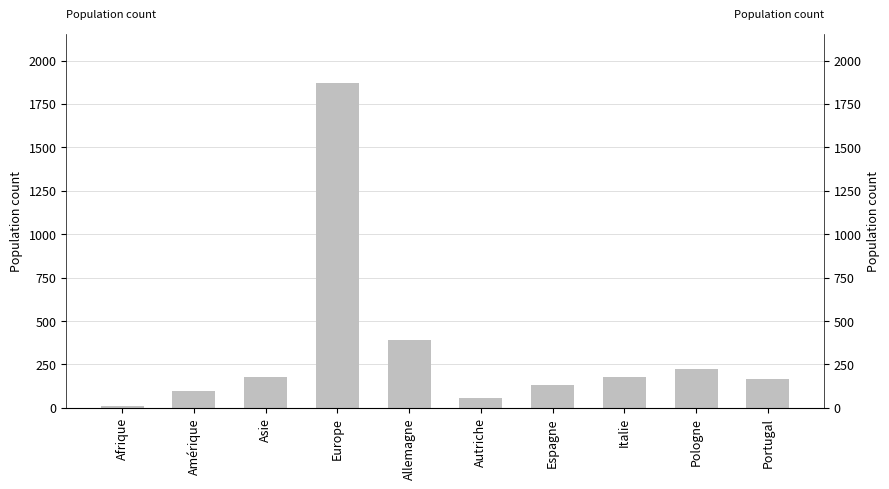

True or false: the data shows 1870 at Europe.

True